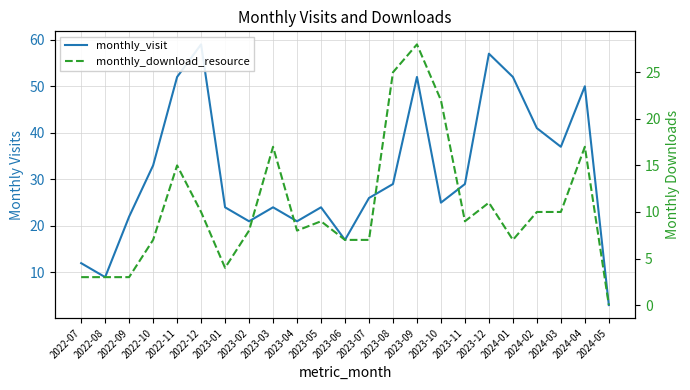

True or false: monthly_visit and monthly_download_resource intersect in this chart.

False